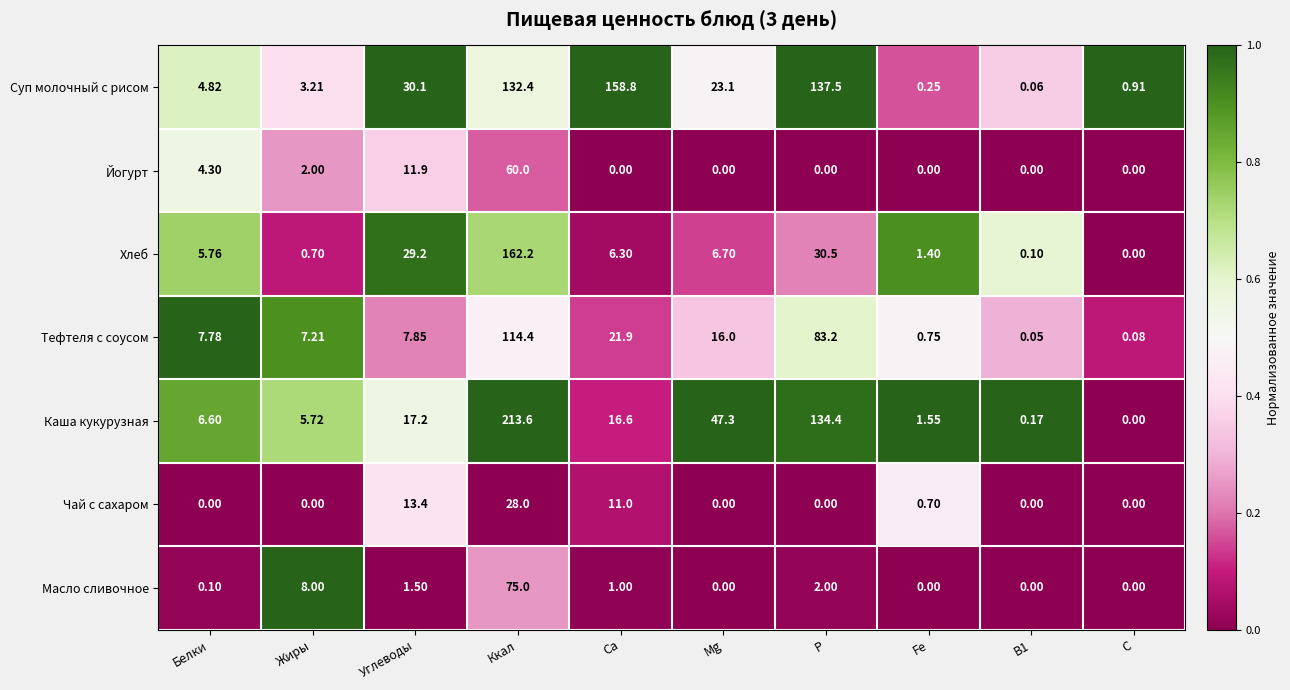

Where is Каша кукурузная nearest to the value 106?

P